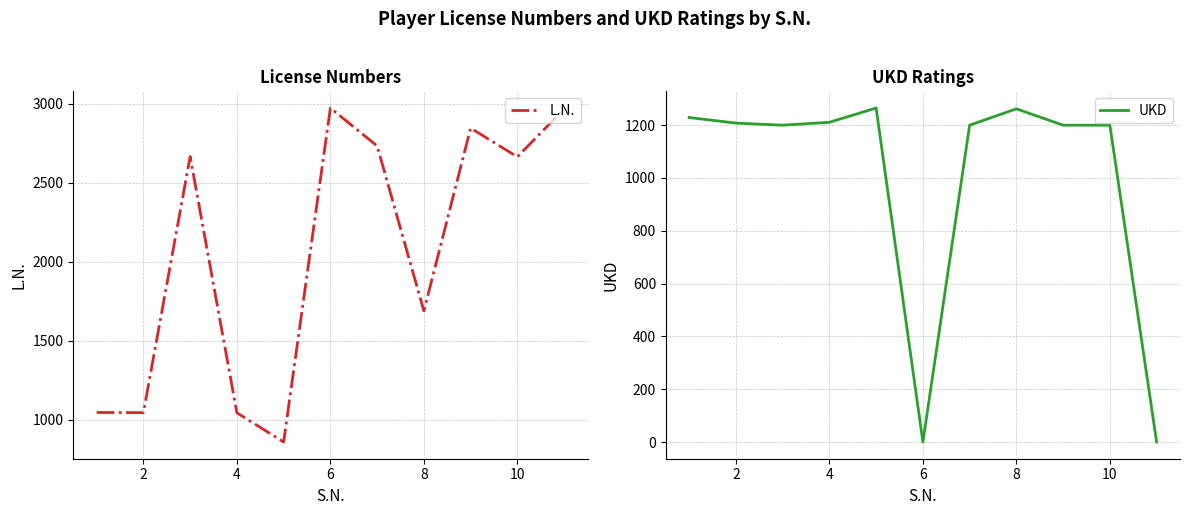

What is the highest value of the L.N. series?

2972